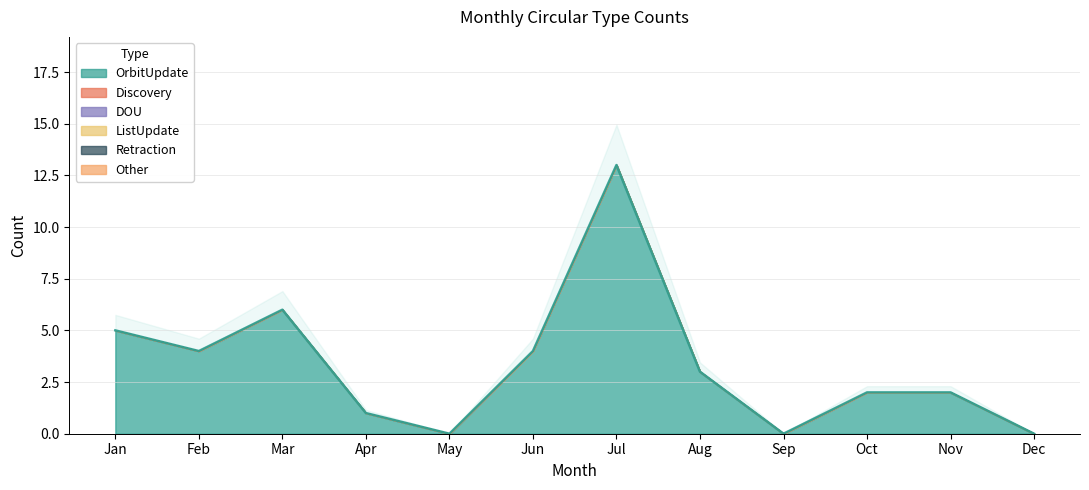

Which has a higher value, Sep or Aug?

Aug